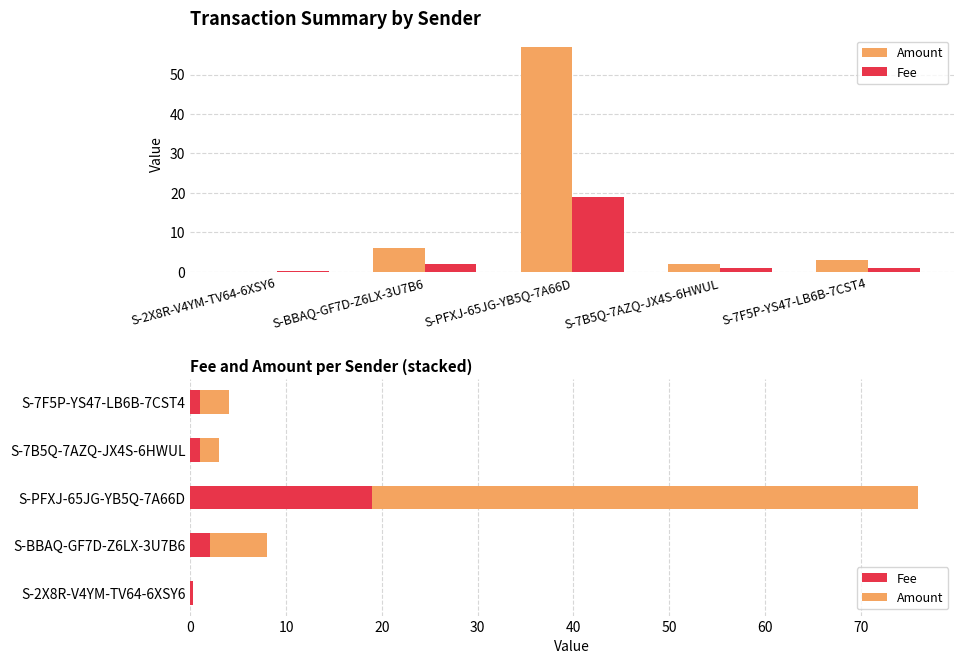

At how many categories does at least one series exceed 40?

1